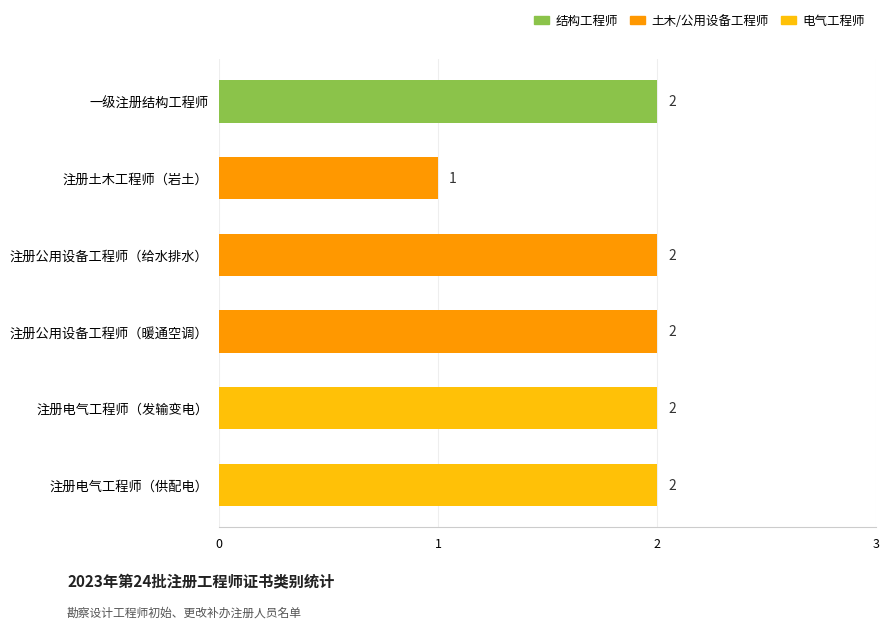

What is the sum of the values at 一级注册结构工程师 and 注册电气工程师（发输变电）?

4